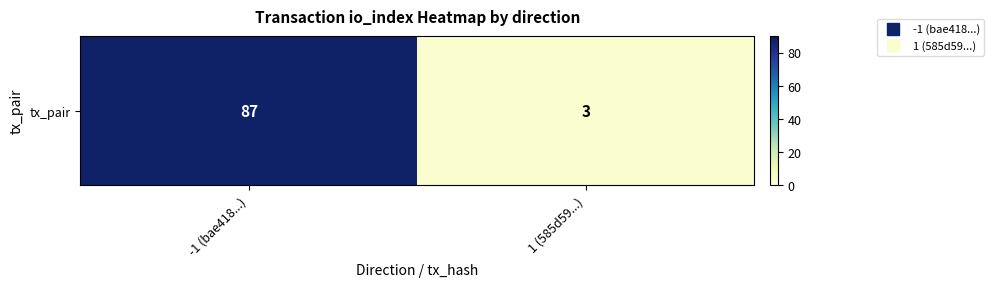

What is the difference between the values at 1 (585d59...) and -1 (bae418...)?

84